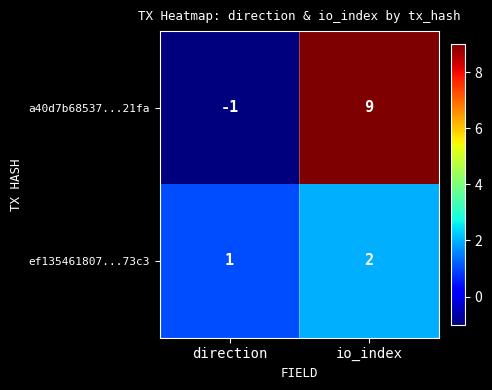

Rank the series by their maximum value, from lowest to highest.

ef135461807...73c3, a40d7b68537...21fa